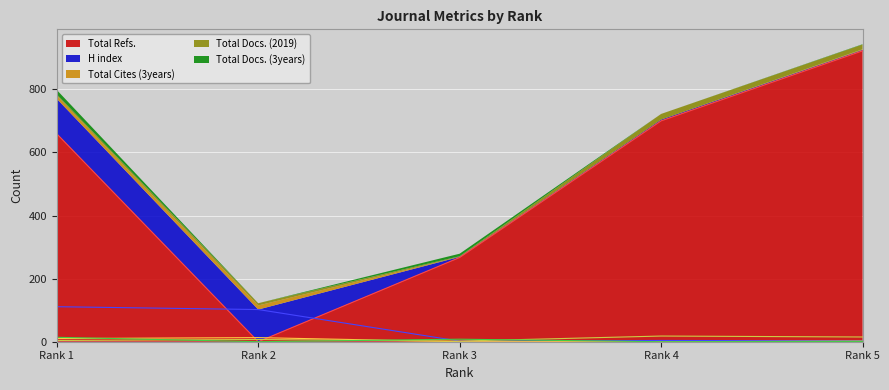

List the labels in order of Total Refs. value, largest first.

Rank 5, Rank 4, Rank 1, Rank 3, Rank 2